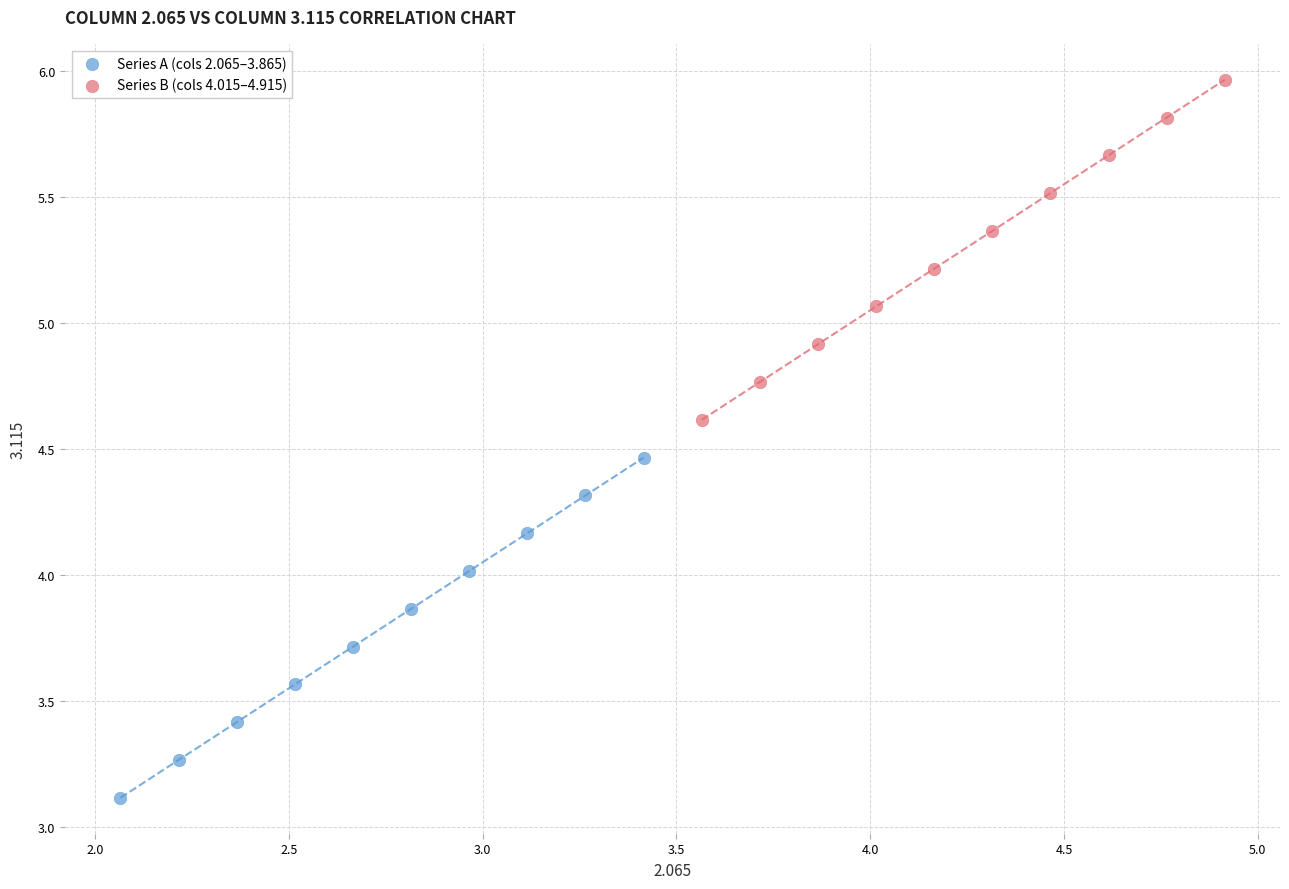

Which series reaches the minimum Y coordinate?

Series A (cols 2.065–3.865)